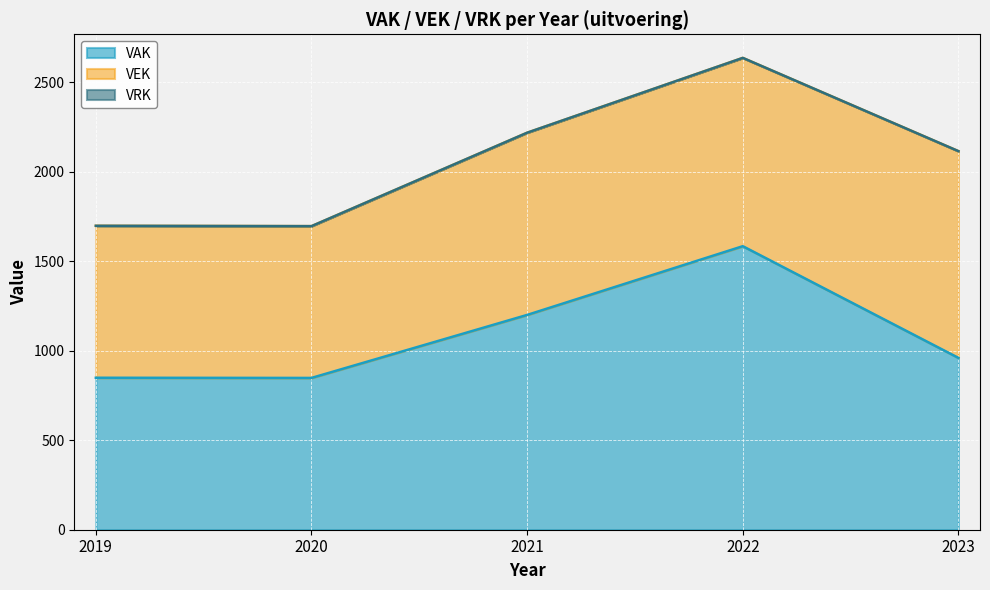

True or false: VRK and VAK intersect in this chart.

False